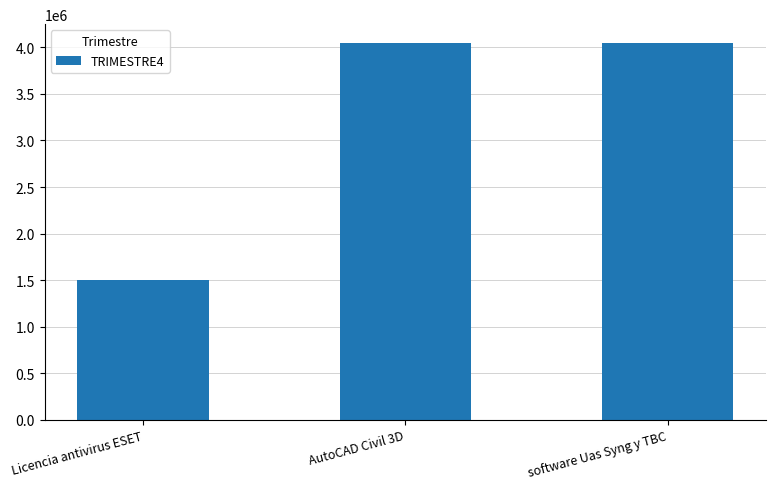

Which has a higher value, AutoCAD Civil 3D or Licencia antivirus ESET?

AutoCAD Civil 3D